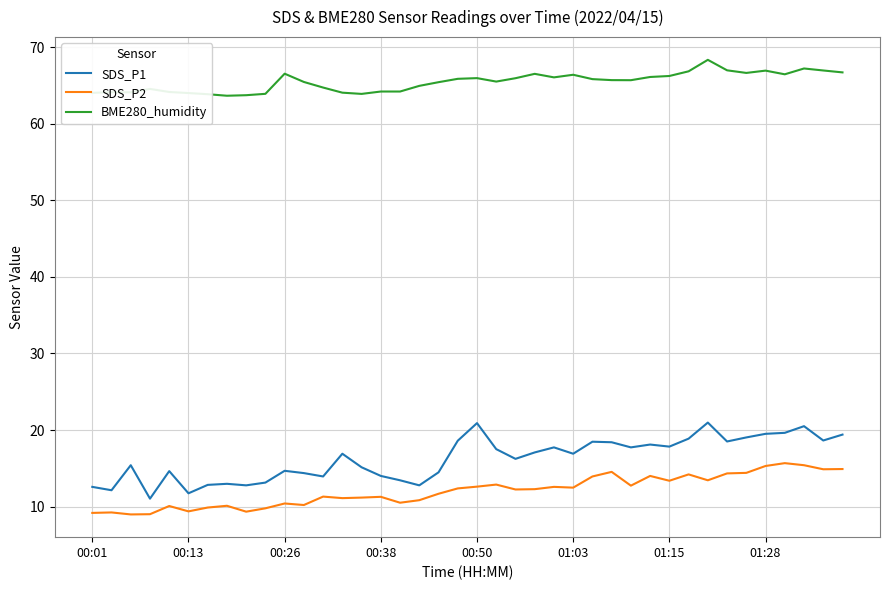

Which series has the widest spread of values?

SDS_P1